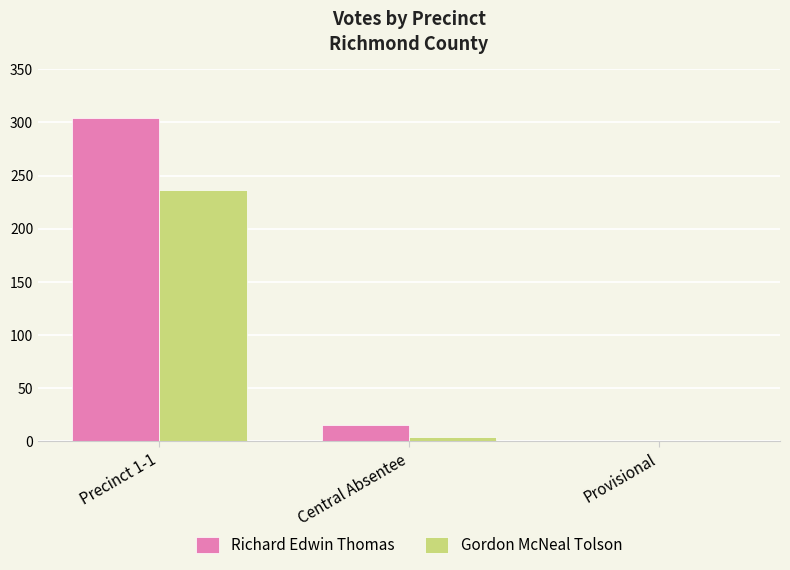

Which label corresponds to the largest value in the chart?

Precinct 1-1